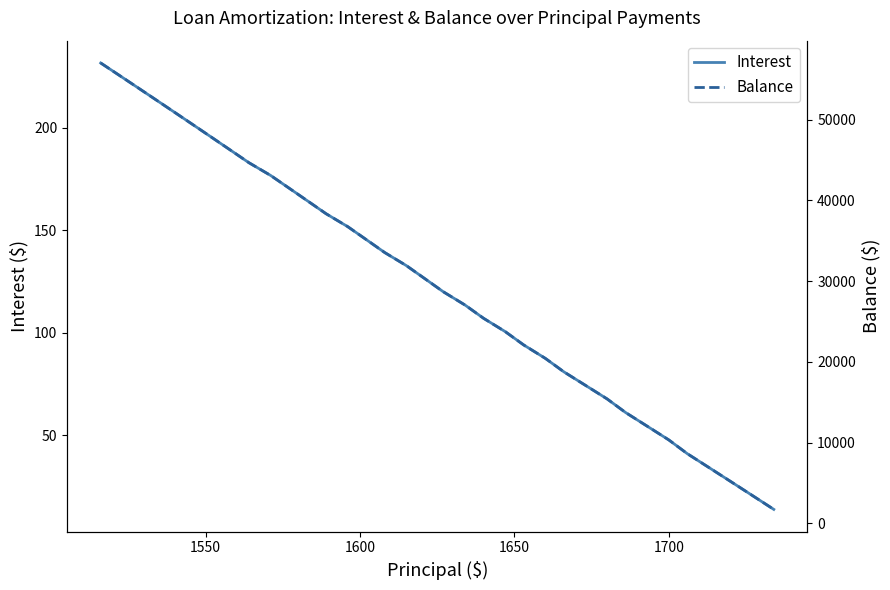

What is the highest value of the Interest series?

231.6